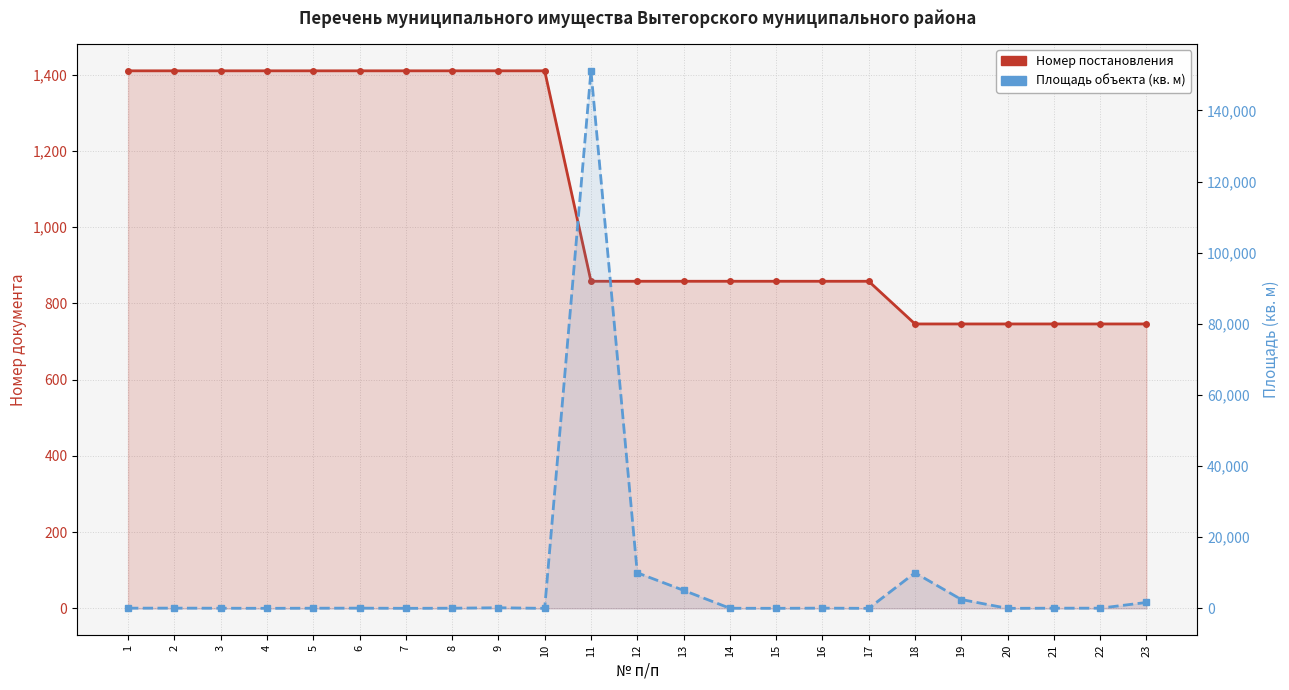

How many values in the Номер постановления series exceed 858?

10